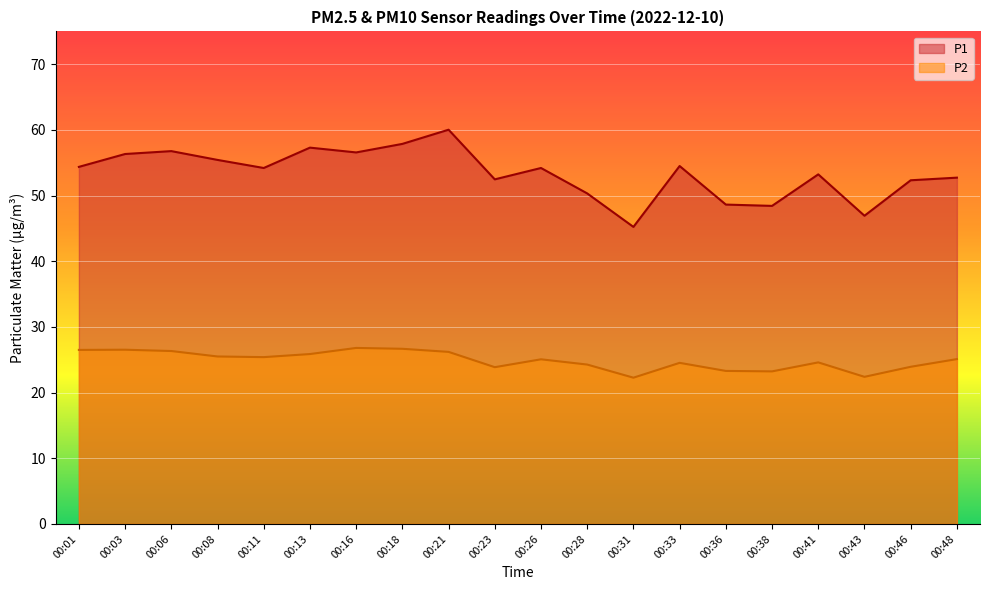

At which category does the chart reach its minimum across all series?

00:31